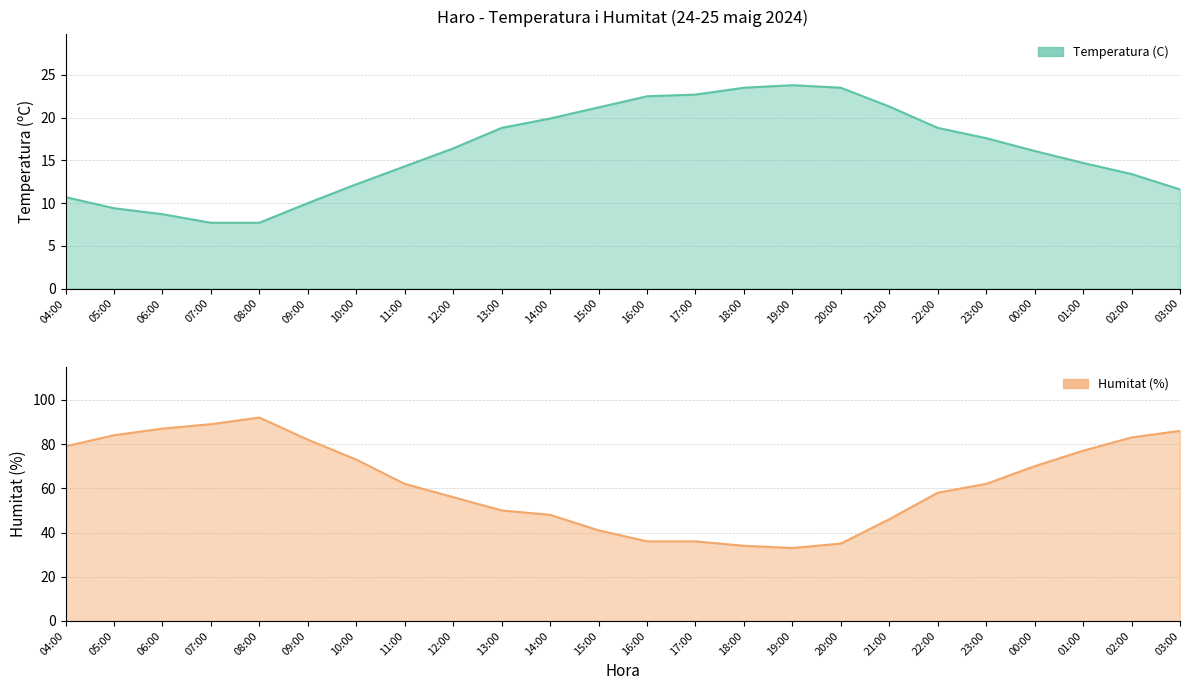

How many lines are shown in the chart?

2